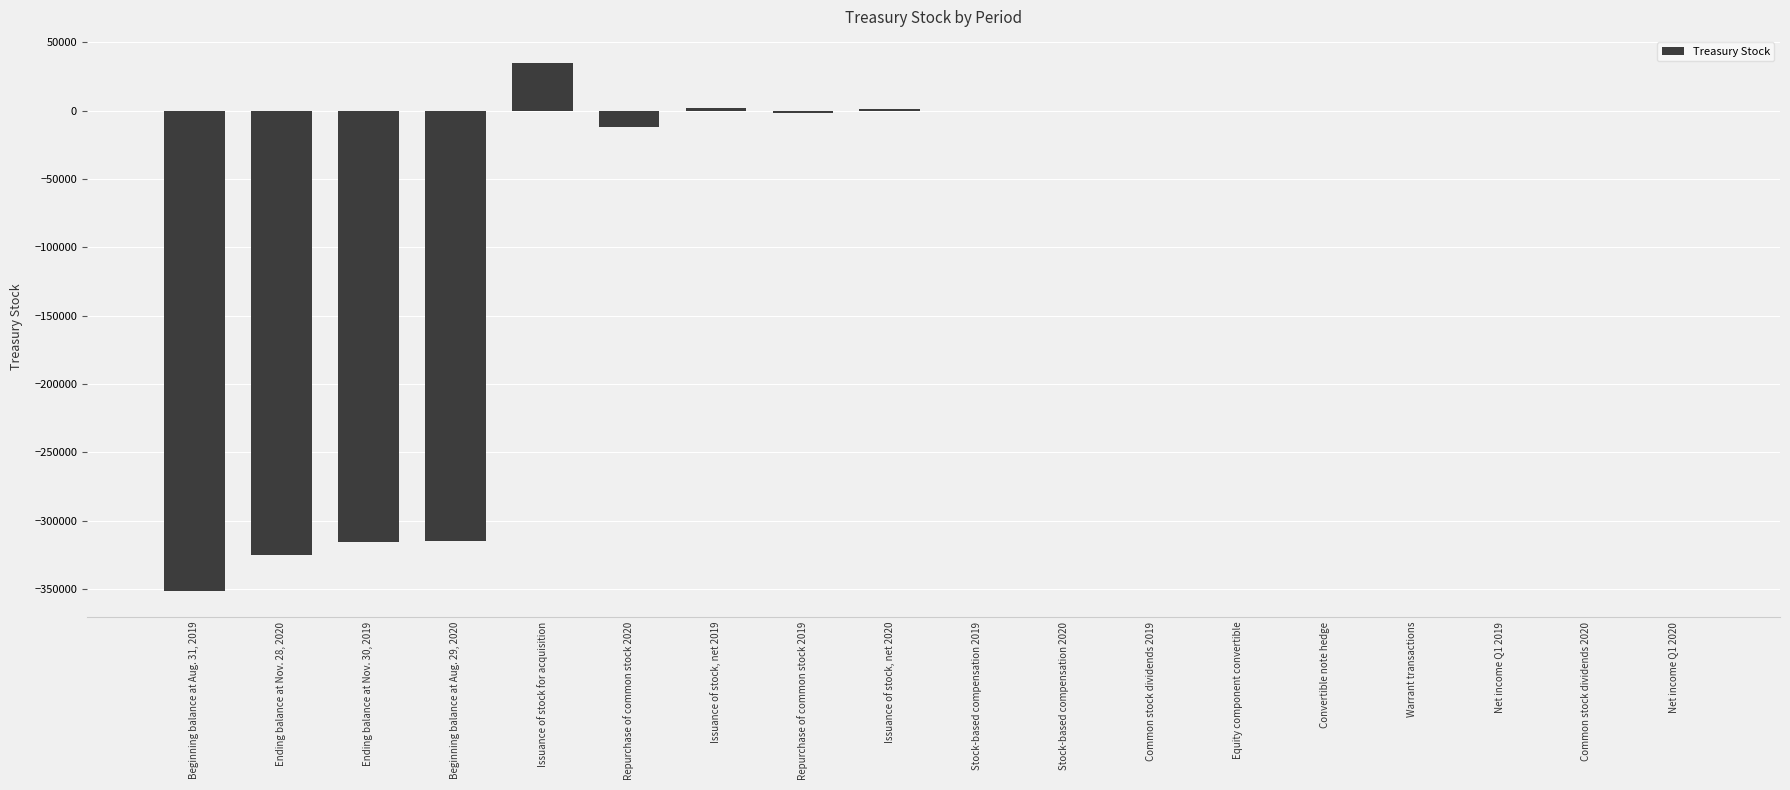

Is it true that the value at Ending balance at Nov. 30, 2019 is -315930?

True